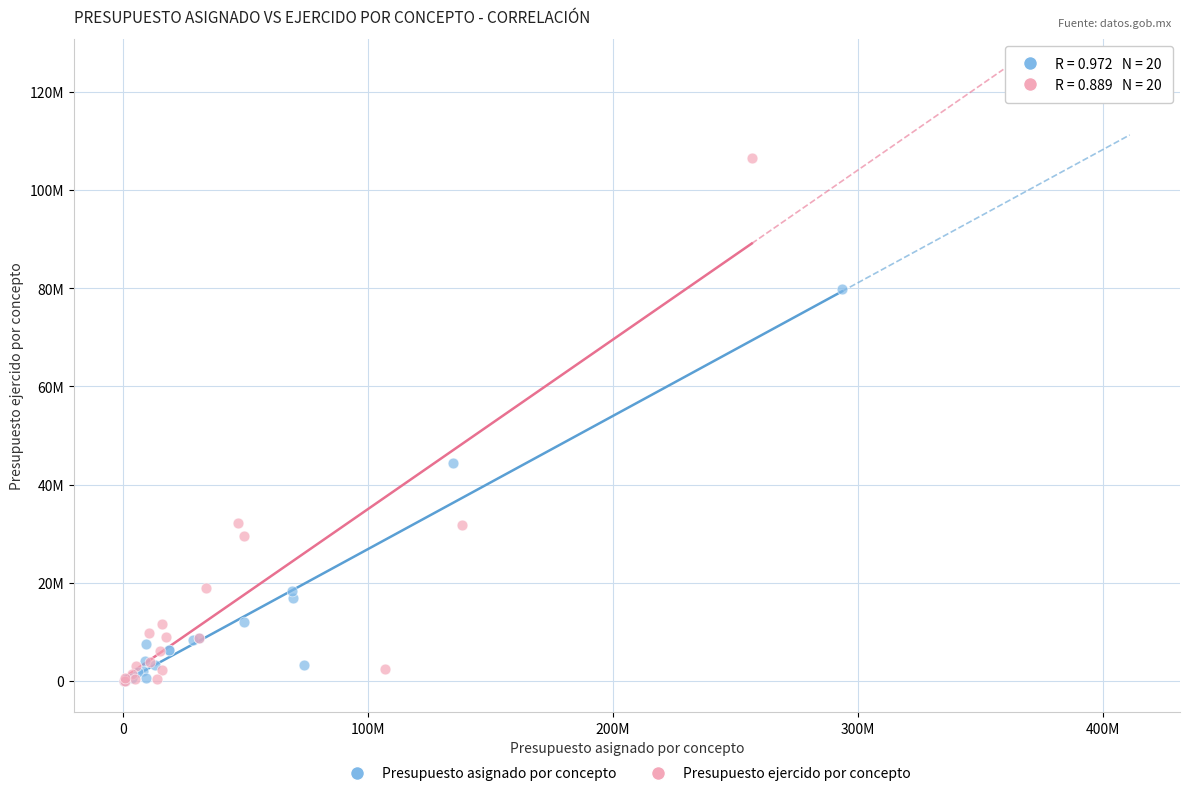

What are all the series names shown in the legend?

Presupuesto asignado por concepto, Presupuesto ejercido por concepto